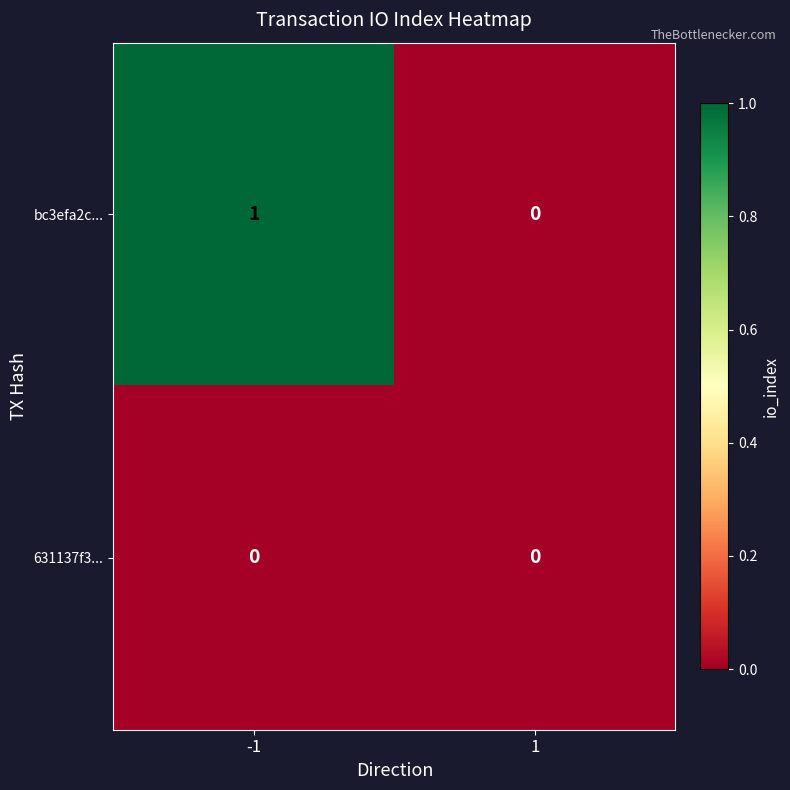

The value of bc3efa2c... at 1 is 0. True or false?

True